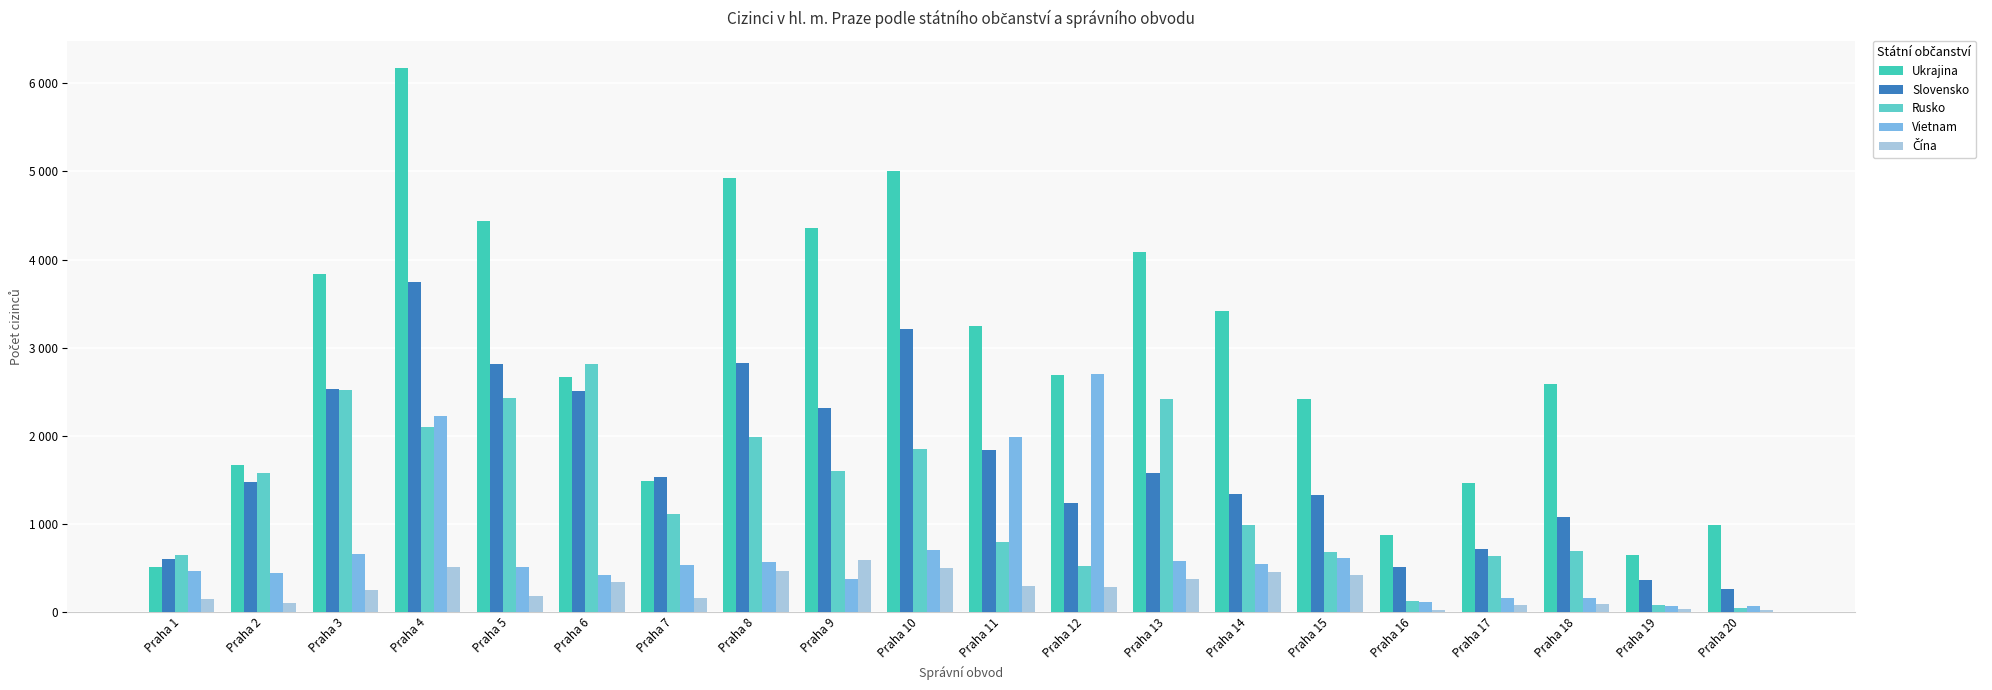

What is the value of the Slovensko bar at the 2nd from the left?

1476